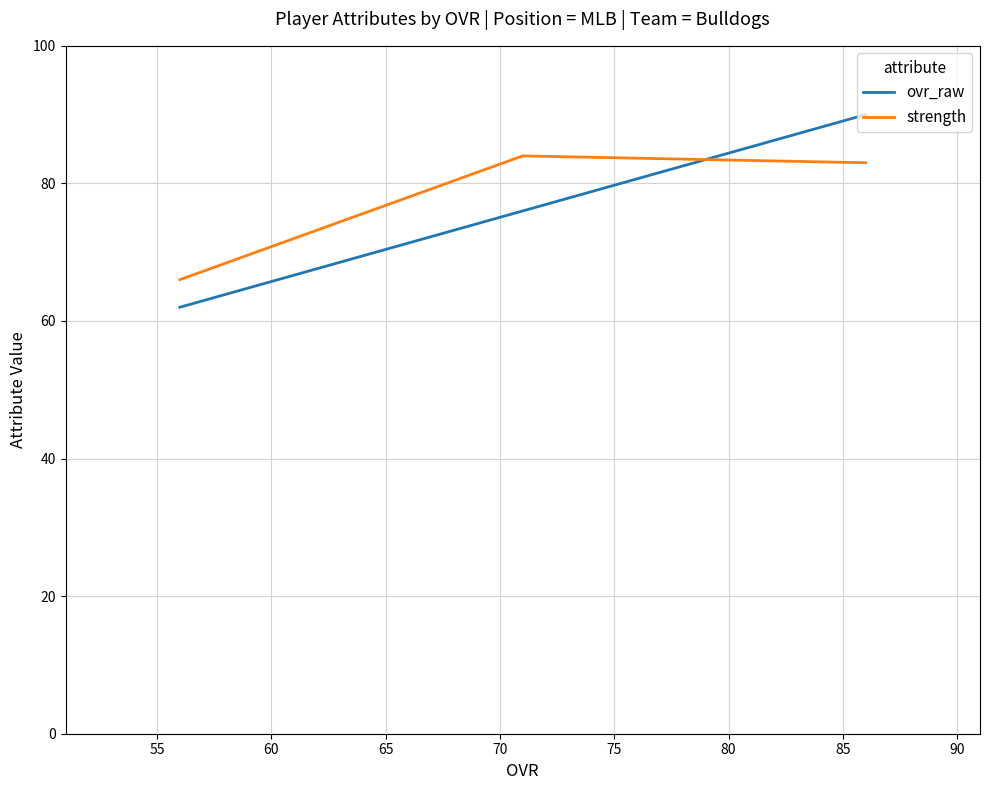

The ovr_raw series shows 113 at 55. True or false?

False